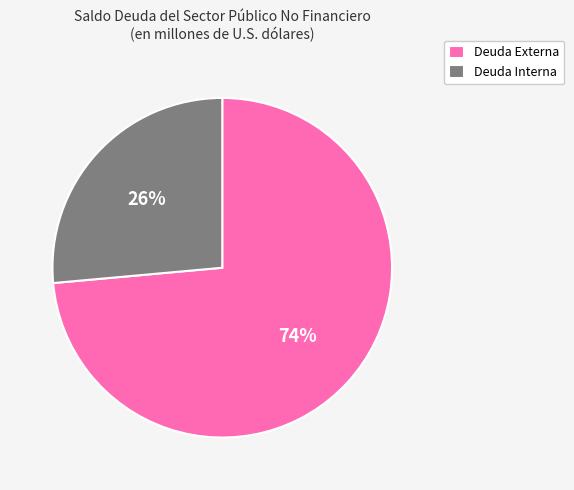

Is it true that Deuda Interna is 26% of the pie?

True